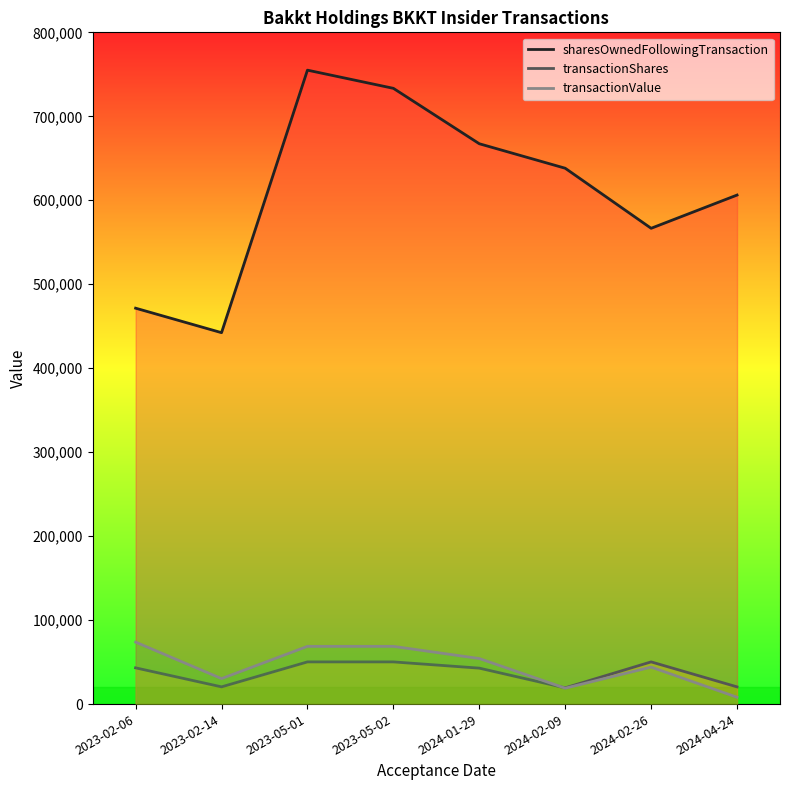

Does the chart display data point markers on the line(s)?

No